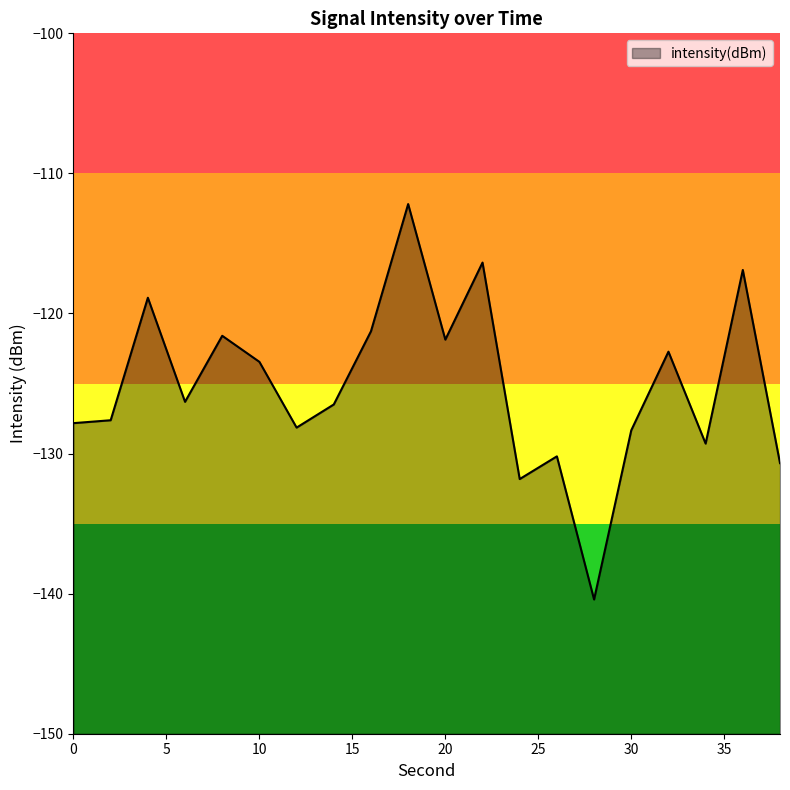

Rank the categories by value from highest to lowest.

18, 22, 36, 4, 16, 8, 20, 32, 10, 6, 14, 2, 0, 12, 30, 34, 26, 38, 24, 28